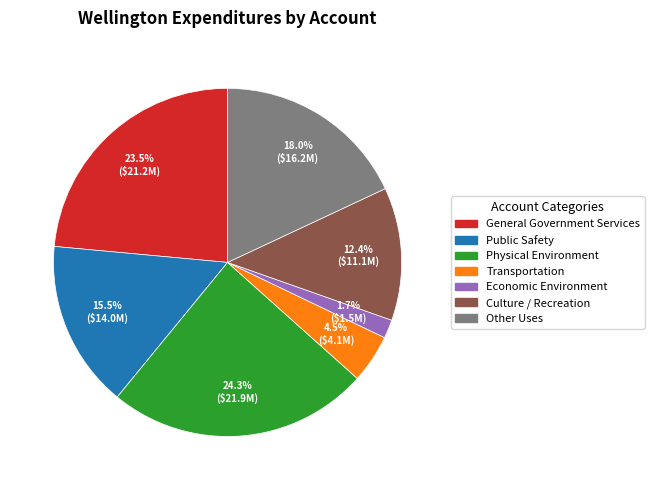

How much of the chart is everything except Public Safety?

84.5%